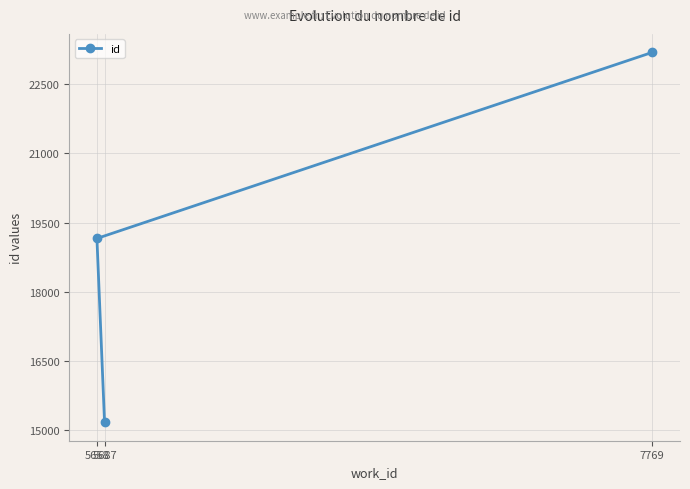

How many values exceed 19154?

1